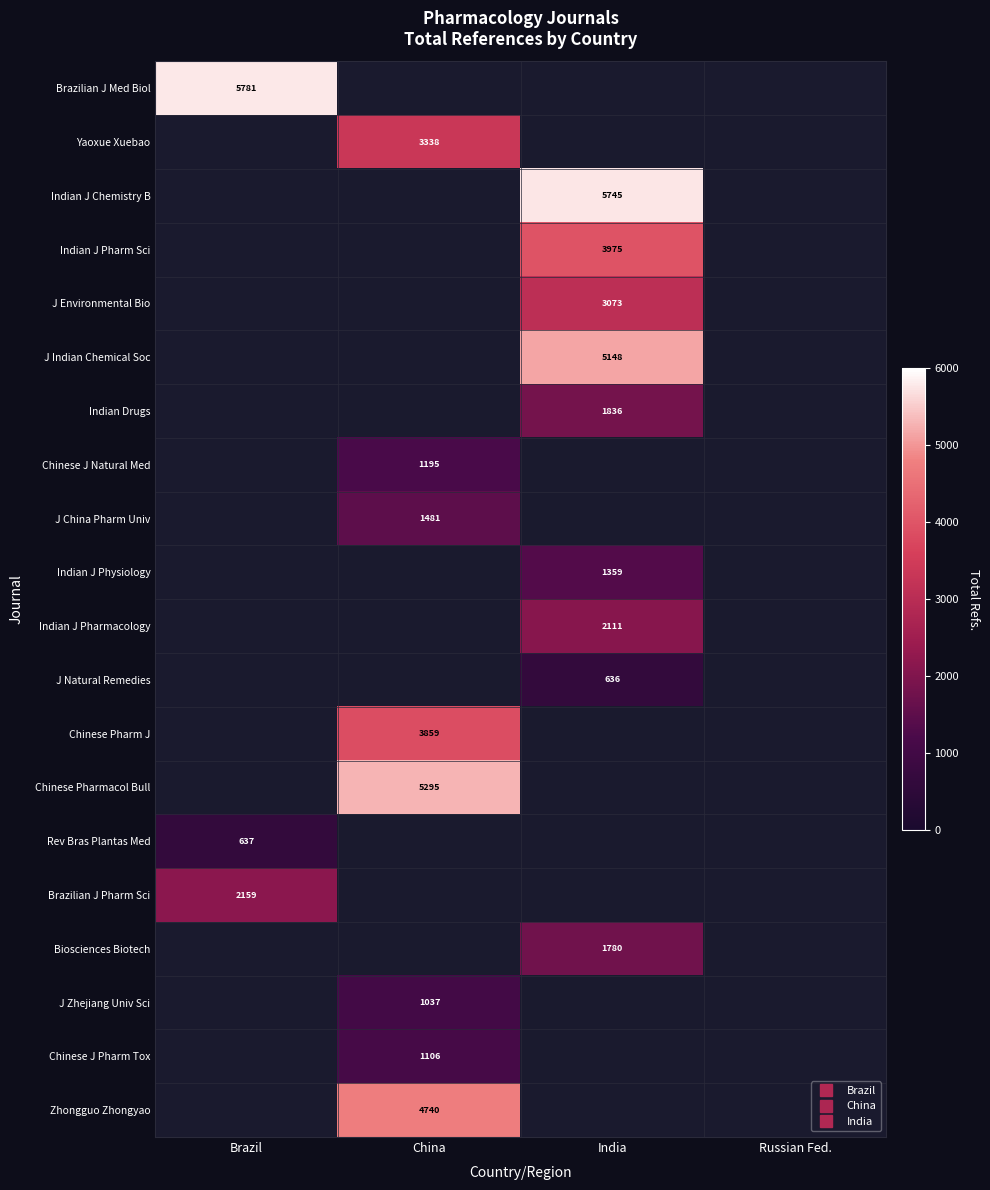

What is the maximum value for Rev Bras Plantas Med?

637.0